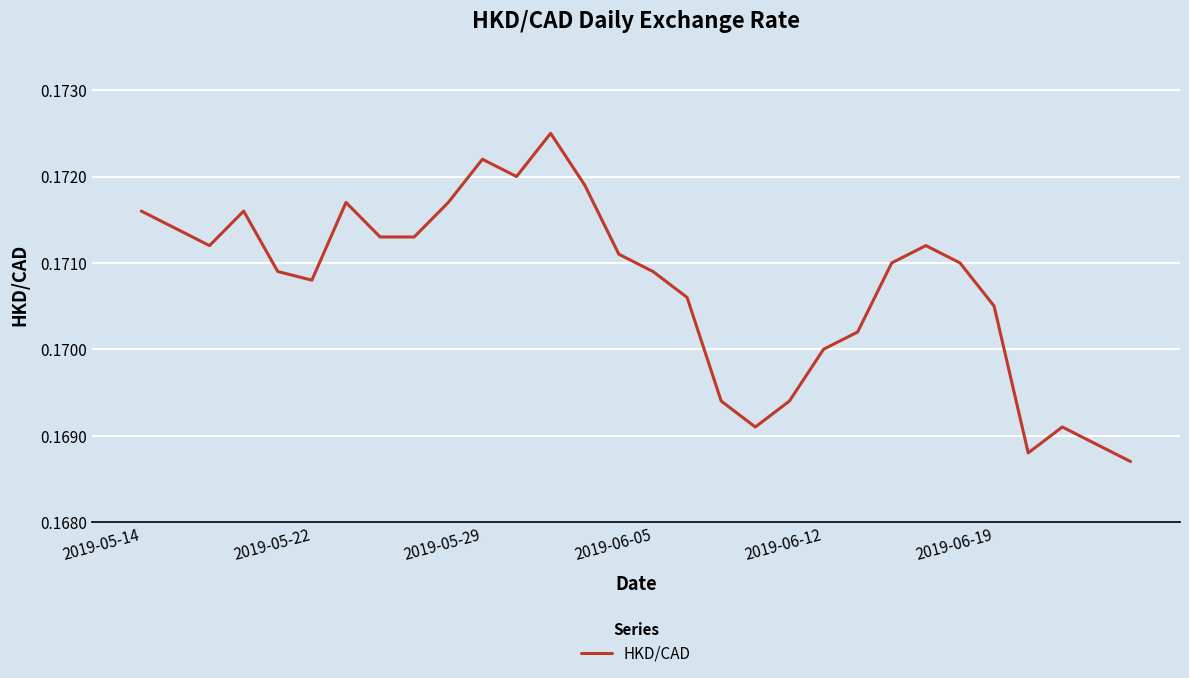

How many interior local peaks (higher than both neighbors) does the data have?

6